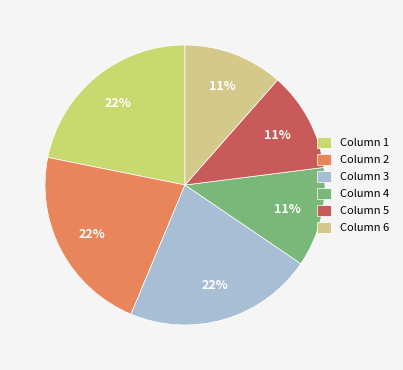

How many segments does this pie chart have?

6